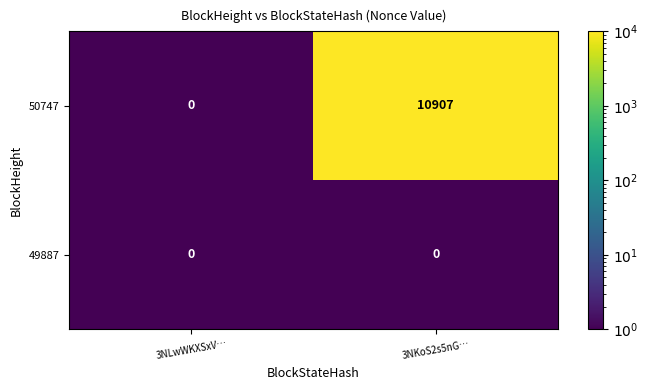

At which category does the chart reach its peak across all series?

3NKoS2s5nG…